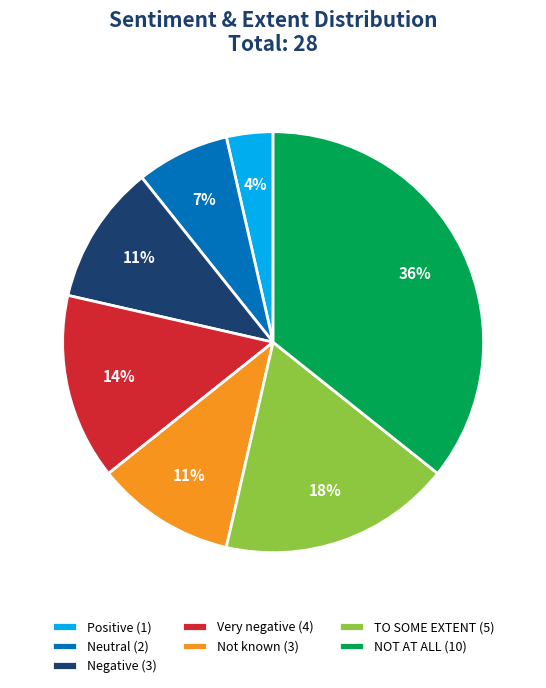

To the nearest percent, what portion does NOT AT ALL represent?

36%